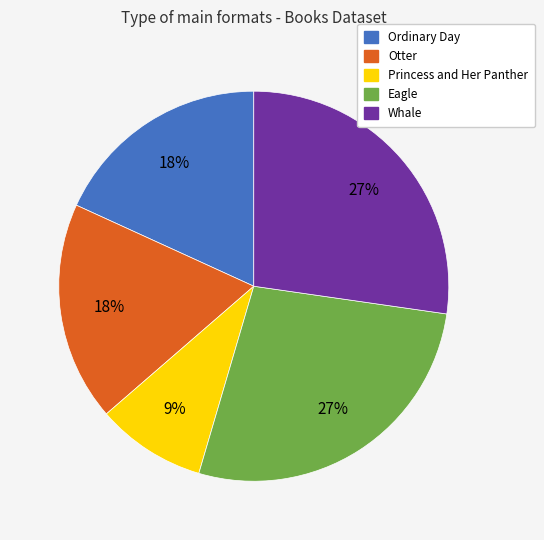

Is there any slice that represents more than half of the pie?

No